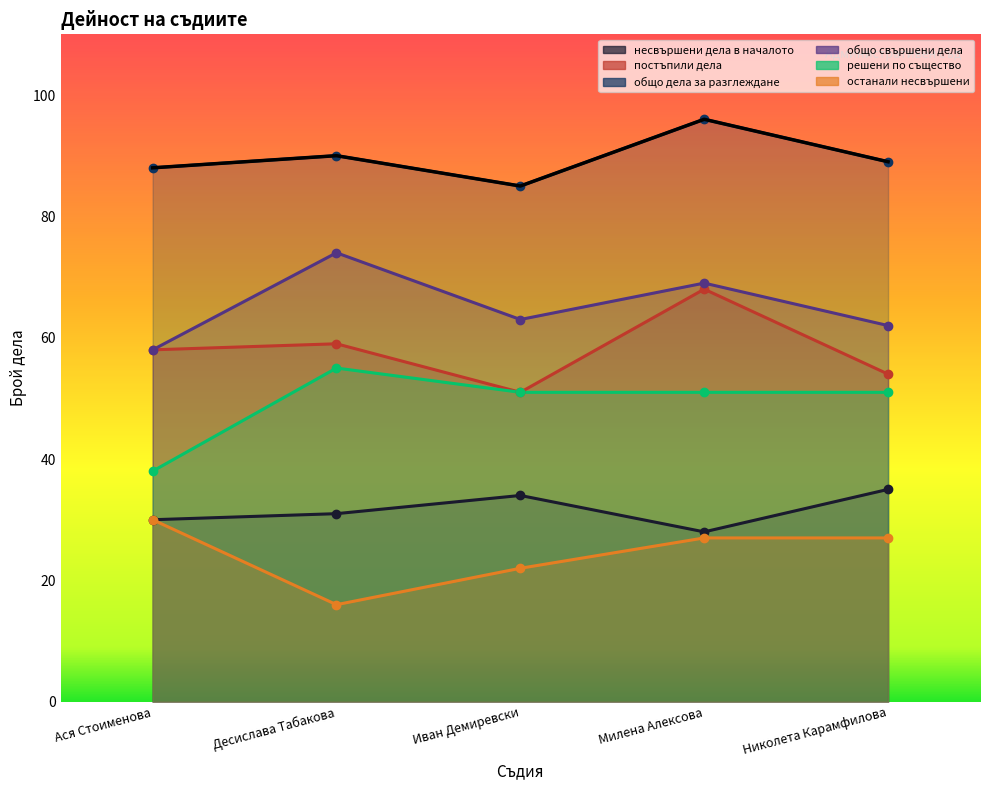

True or false: останали несвършени has a value of 30 at Ася Стоименова.

True